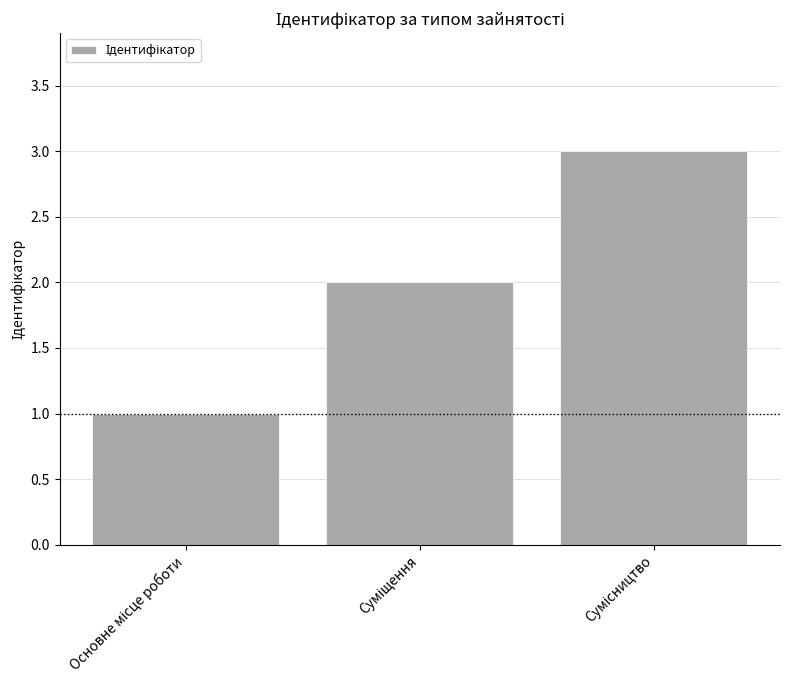

What is the sum of all values?

6